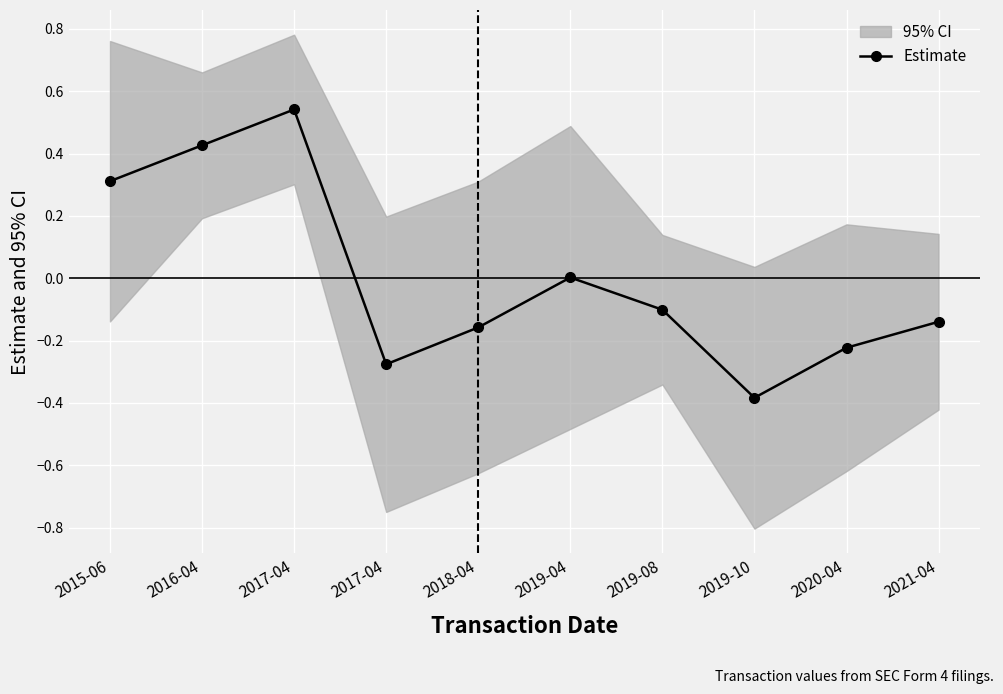

Where does the data first go above 0?

2015-06